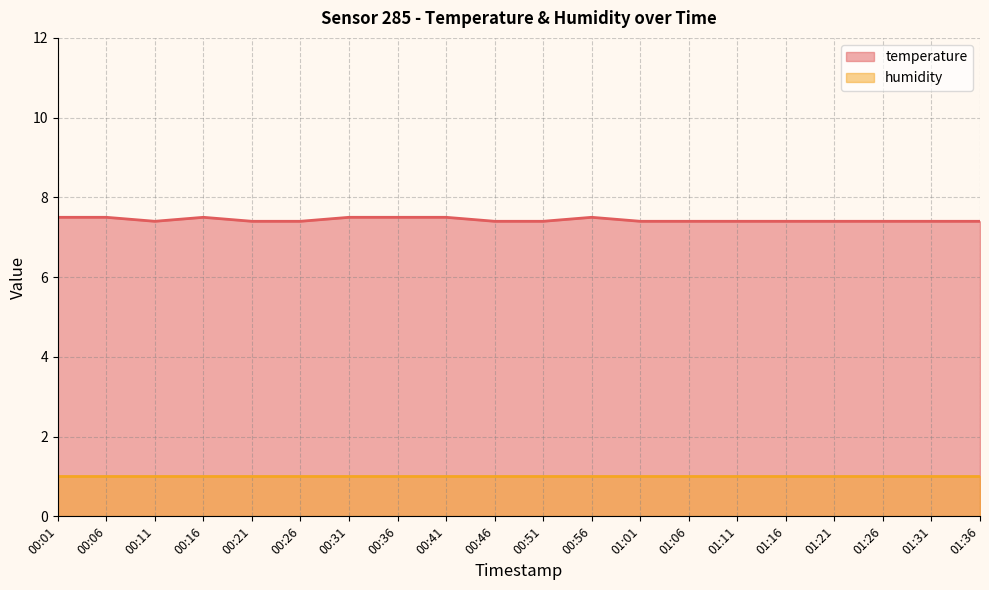

Reading left to right, what are all the values shown in this chart?

7.5	7.5	7.4	7.5	7.4	7.4	7.5	7.5	7.5	7.4	7.4	7.5	7.4	7.4	7.4	7.4	7.4	7.4	7.4	7.4